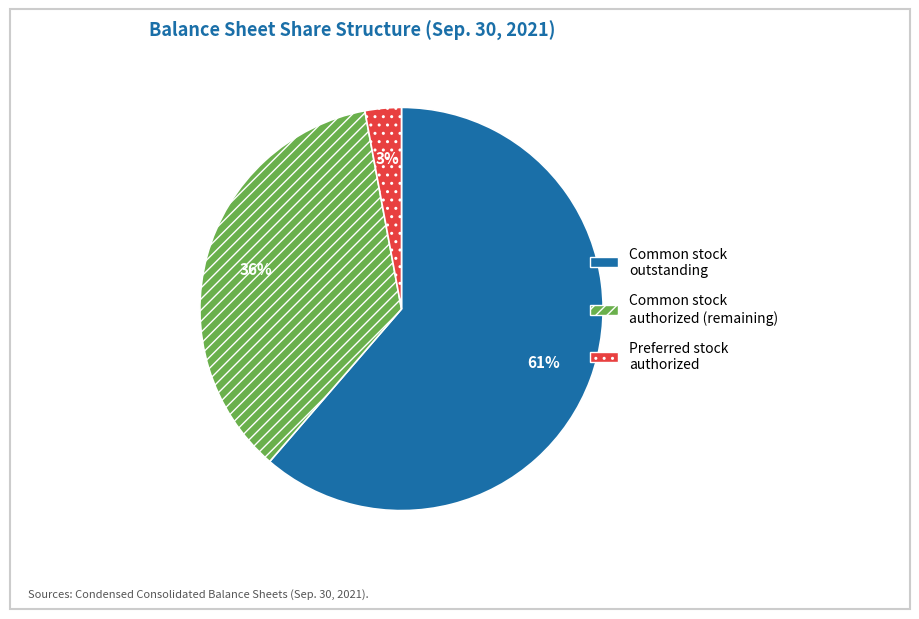

Which slice represents more than half of the pie?

Common stock outstanding